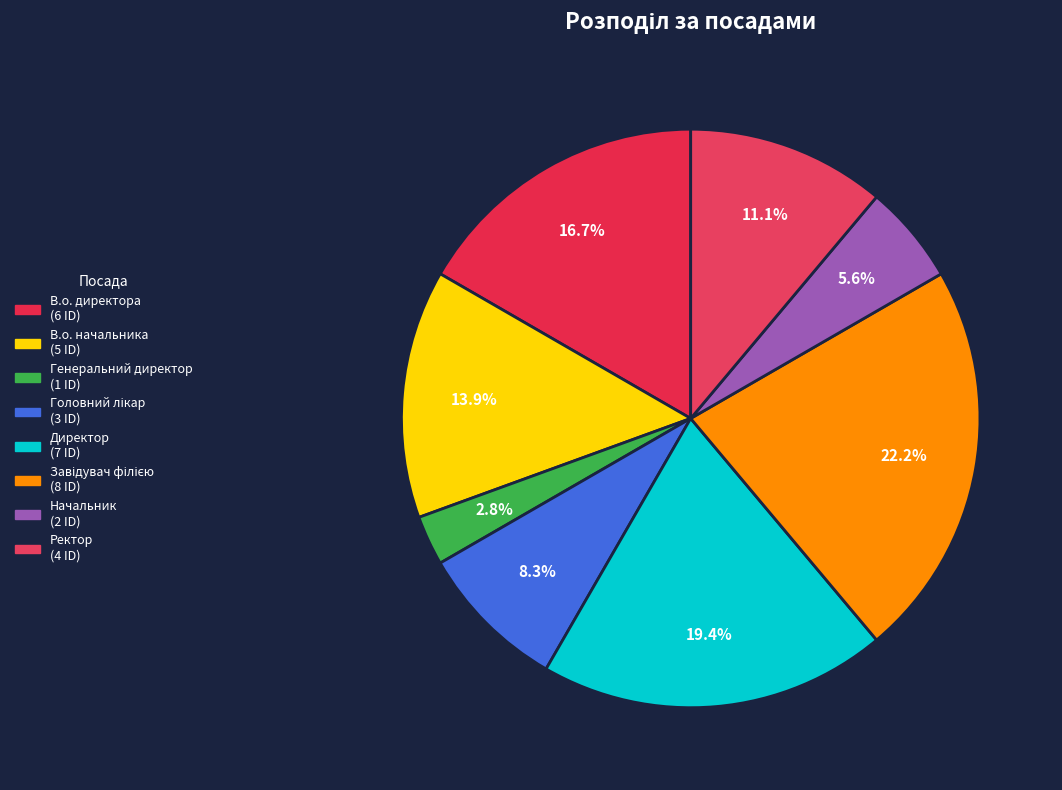

Approximately how many times larger is the value at В.о. начальника compared to Начальник?

2.5